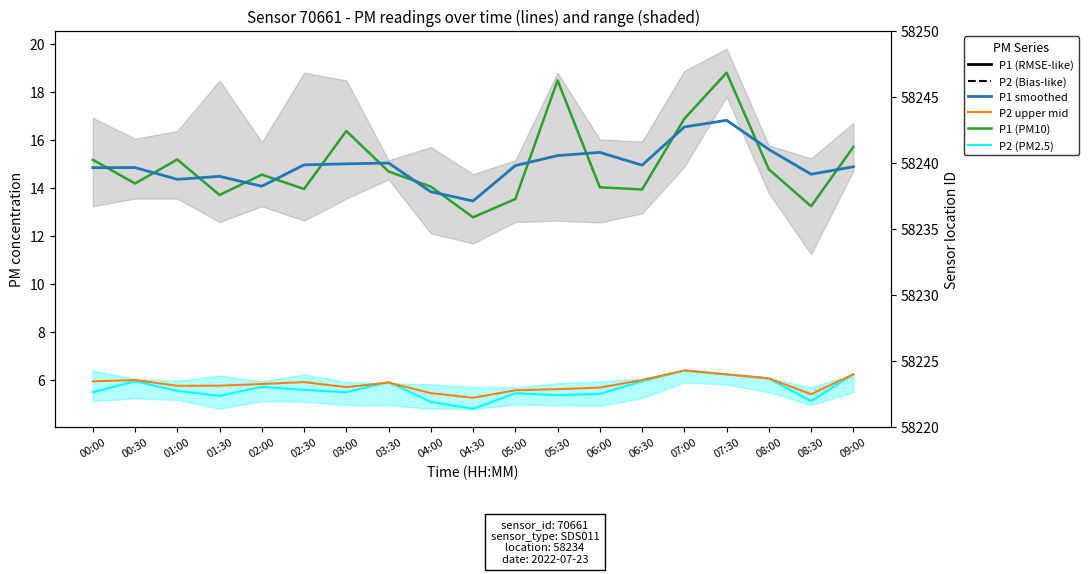

Is the value of P1 smoothed at 06:00 greater than the value of P2 (PM2.5) at 01:00?

Yes